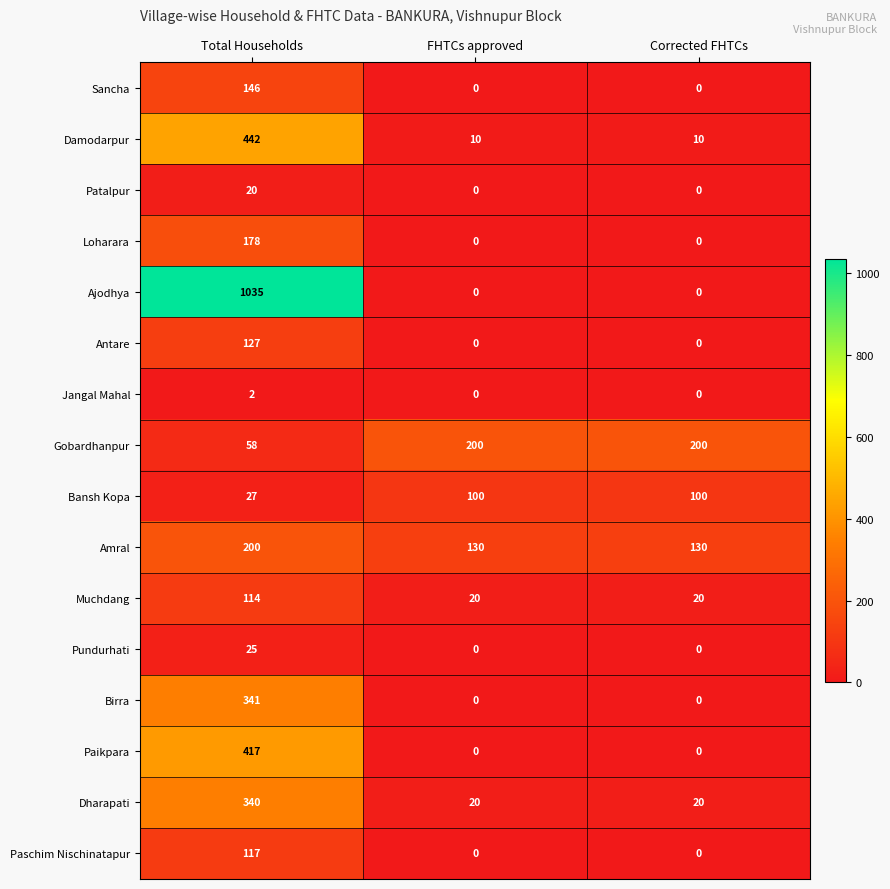

Between Total Households and FHTCs approved, which series saw the biggest shift?

Ajodhya